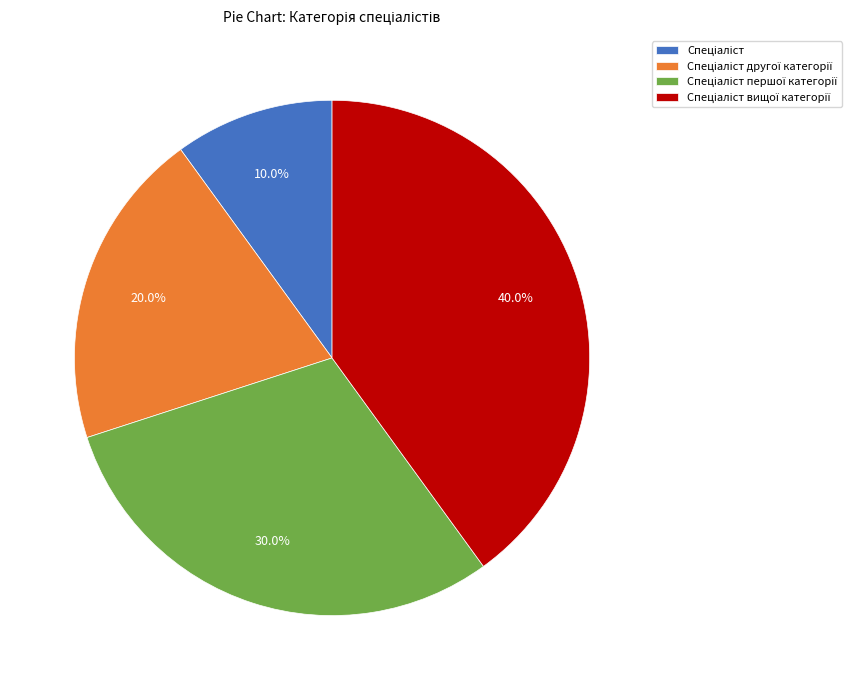

Is there a majority slice in this chart?

No